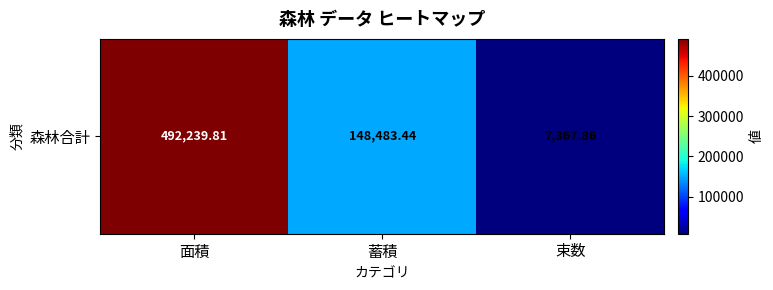

Is it true that the value at 面積 is 280265.5?

False